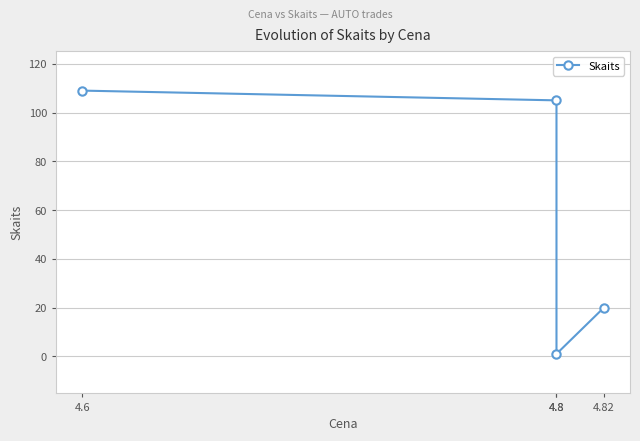

Count the number of values greater than 105.

1